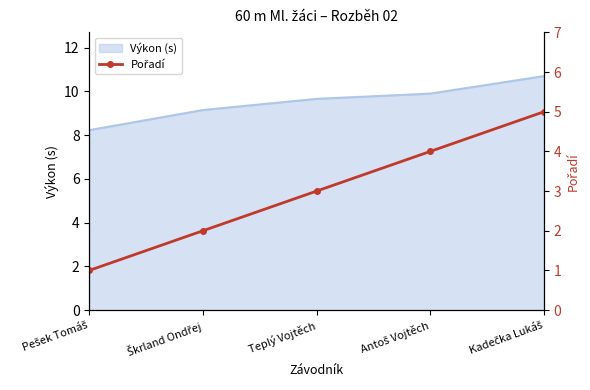

List the labels in order of value, smallest first.

Pešek Tomáš, Škrland Ondřej, Teplý Vojtěch, Antoš Vojtěch, Kadečka Lukáš